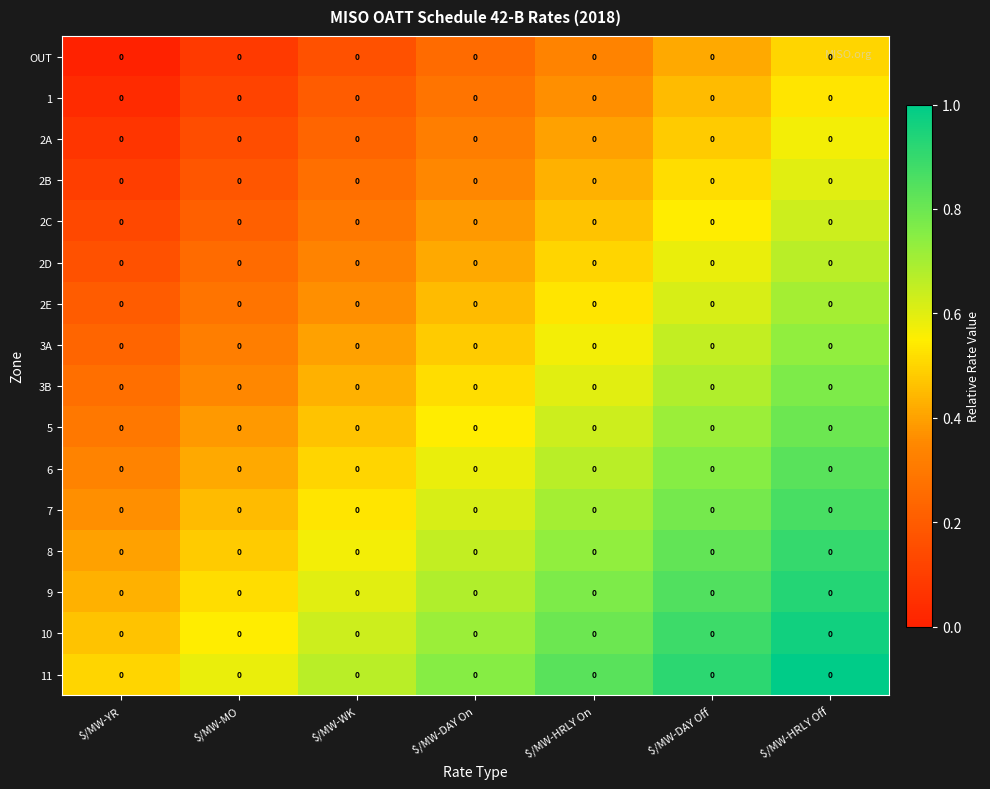

List the series in order of their peak value, highest first.

11, 10, 9, 8, 7, 6, 5, 3B, 3A, 2E, 2D, 2C, 2B, 2A, 1, OUT